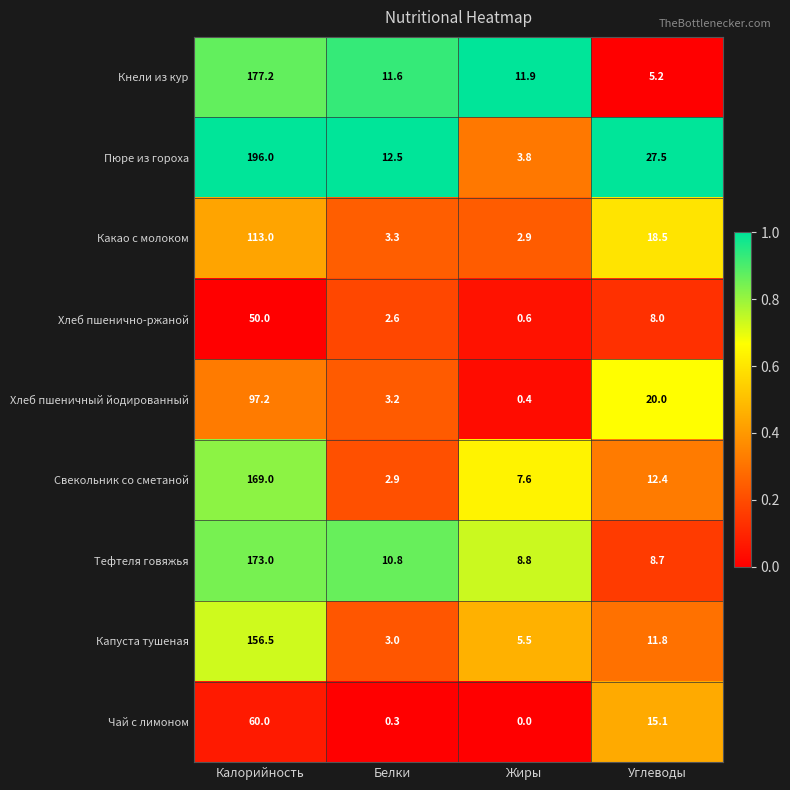

What is the difference between the maximum and minimum values in the Кнели из кур series?

172.0